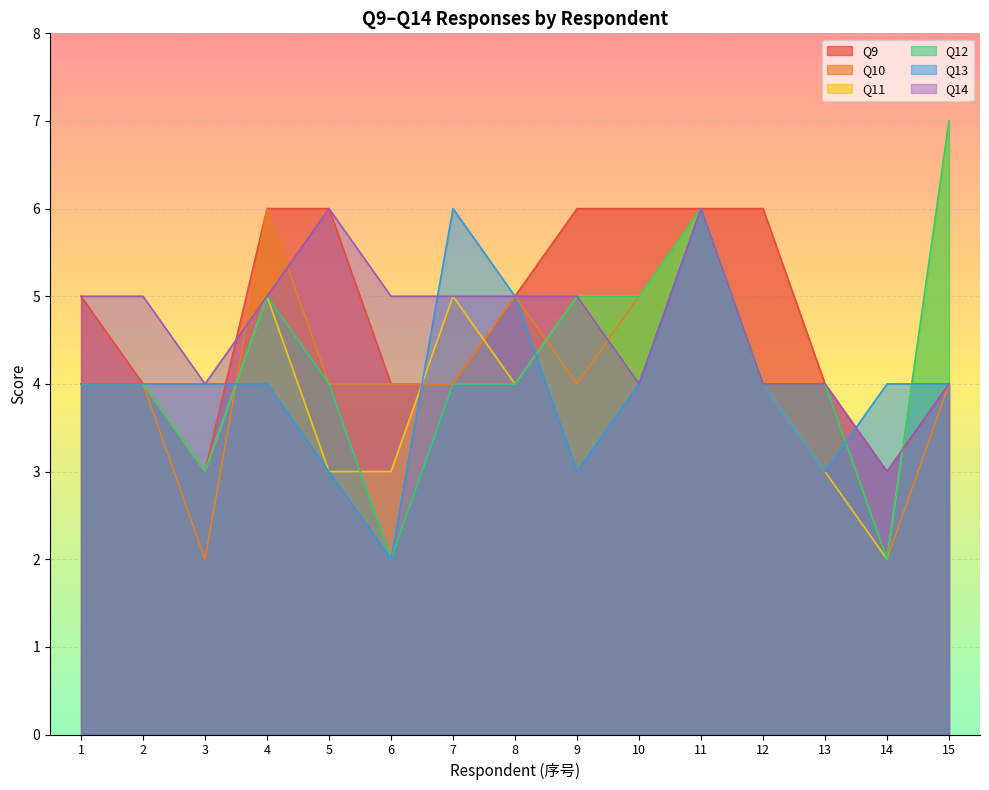

Which series has the widest spread of values?

Q11